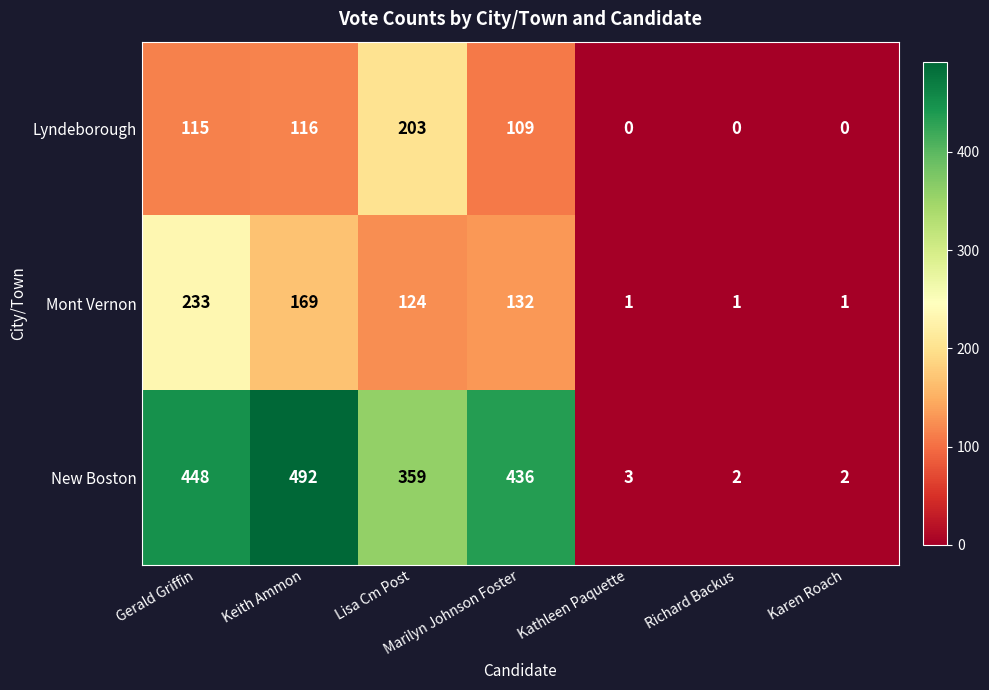

What is the difference between the maximum and minimum values in the New Boston series?

490